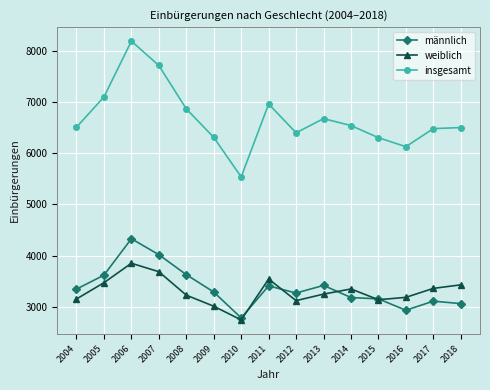

What value does the weiblich series have at 2013, to the nearest 10?

3250